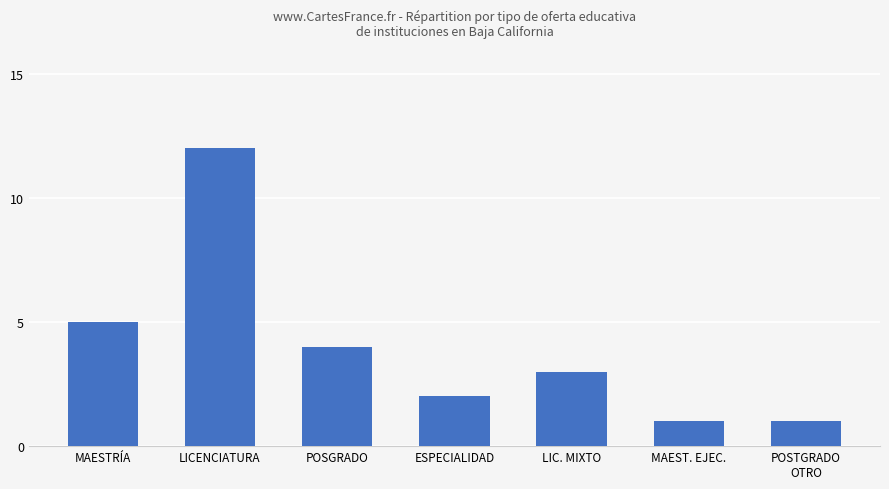

How many categories are shown in the chart?

7